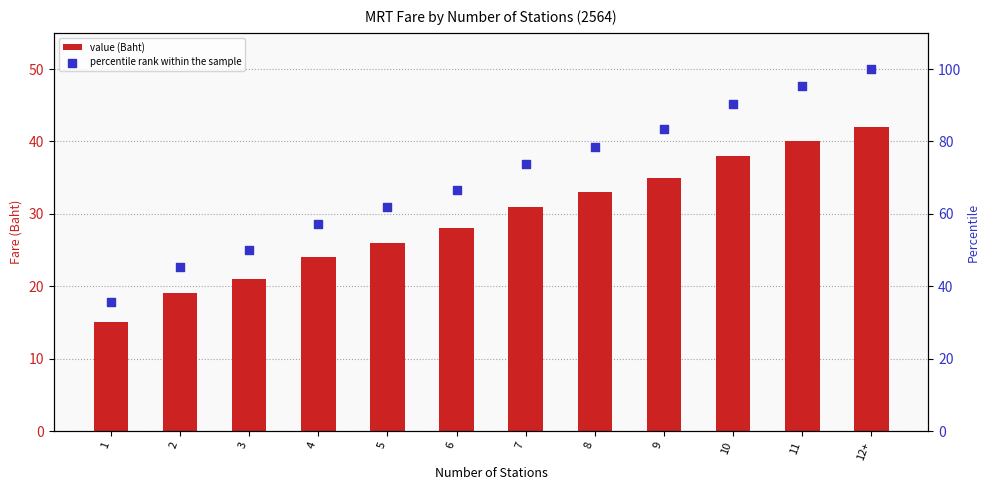

At how many categories does at least one series exceed 73?

6